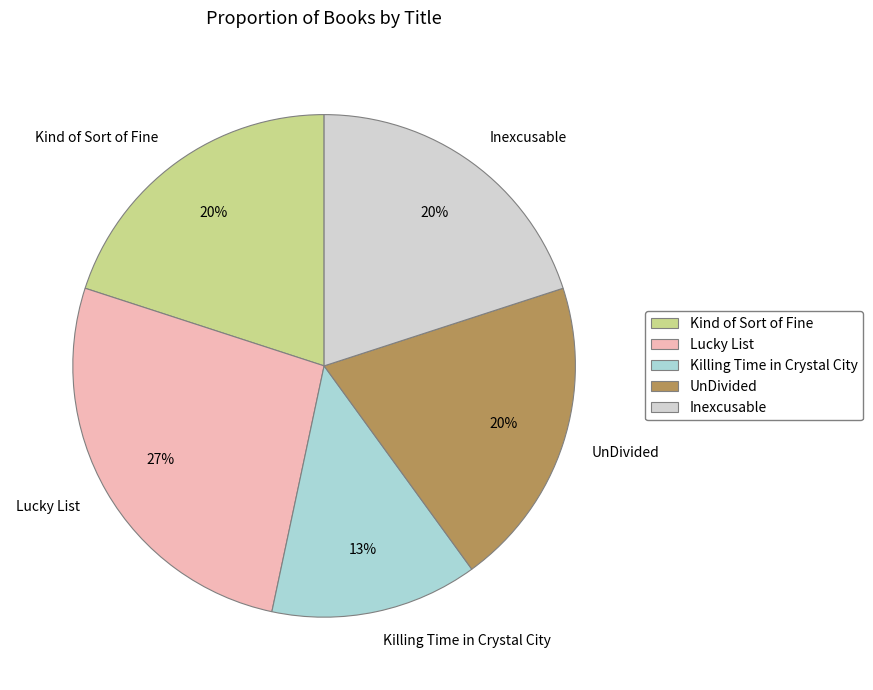

True or false: Inexcusable accounts for 20% of the total.

True